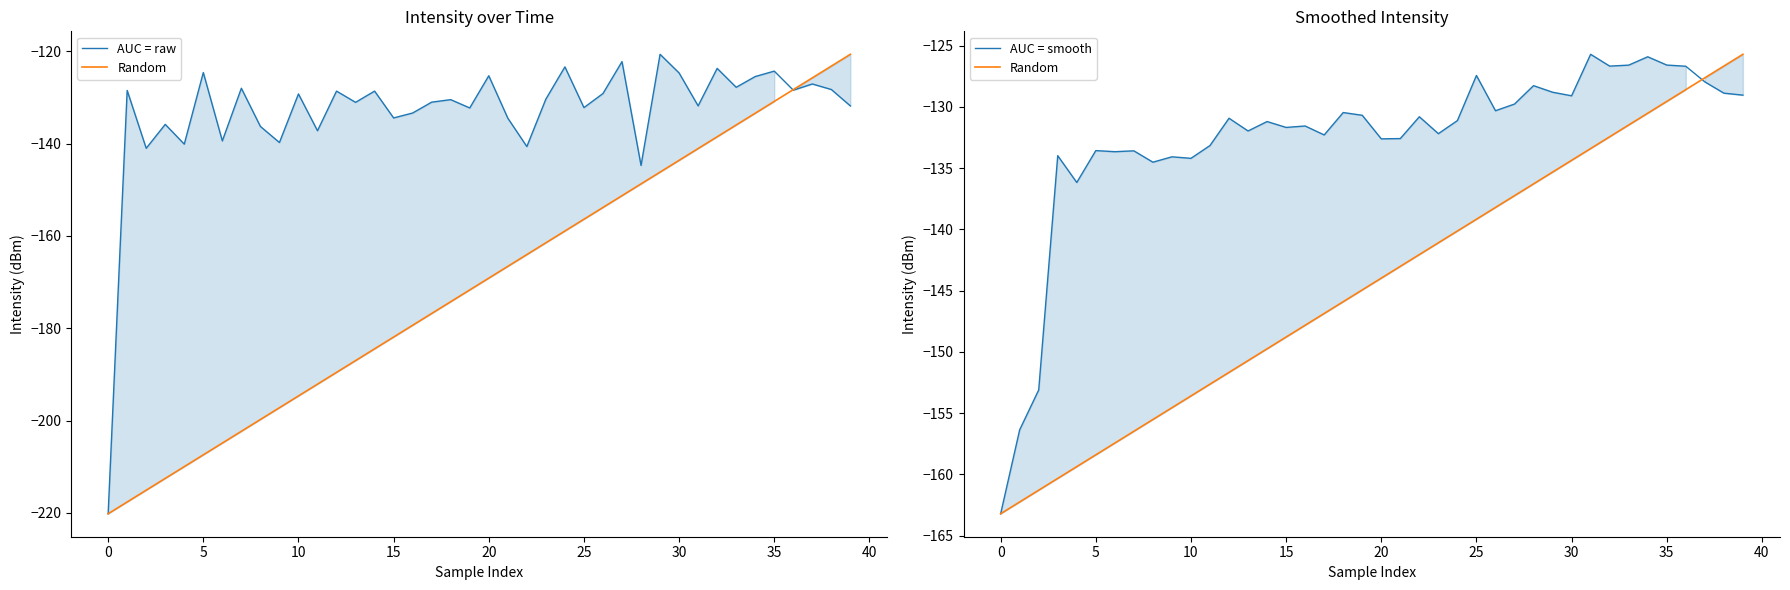

Between 45 and 29, which series saw the biggest shift?

Random